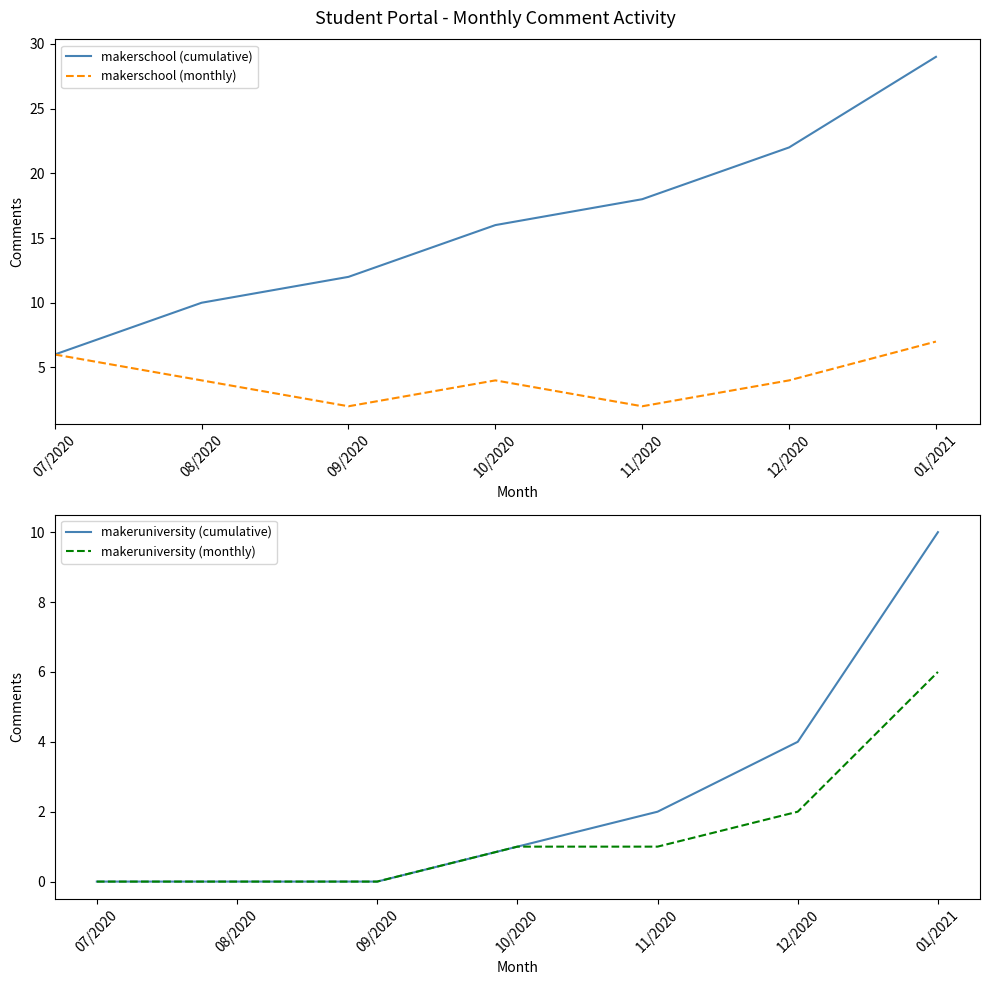

What are all the series names shown in the legend?

makerschool (cumulative), makerschool (monthly), makeruniversity (cumulative), makeruniversity (monthly)